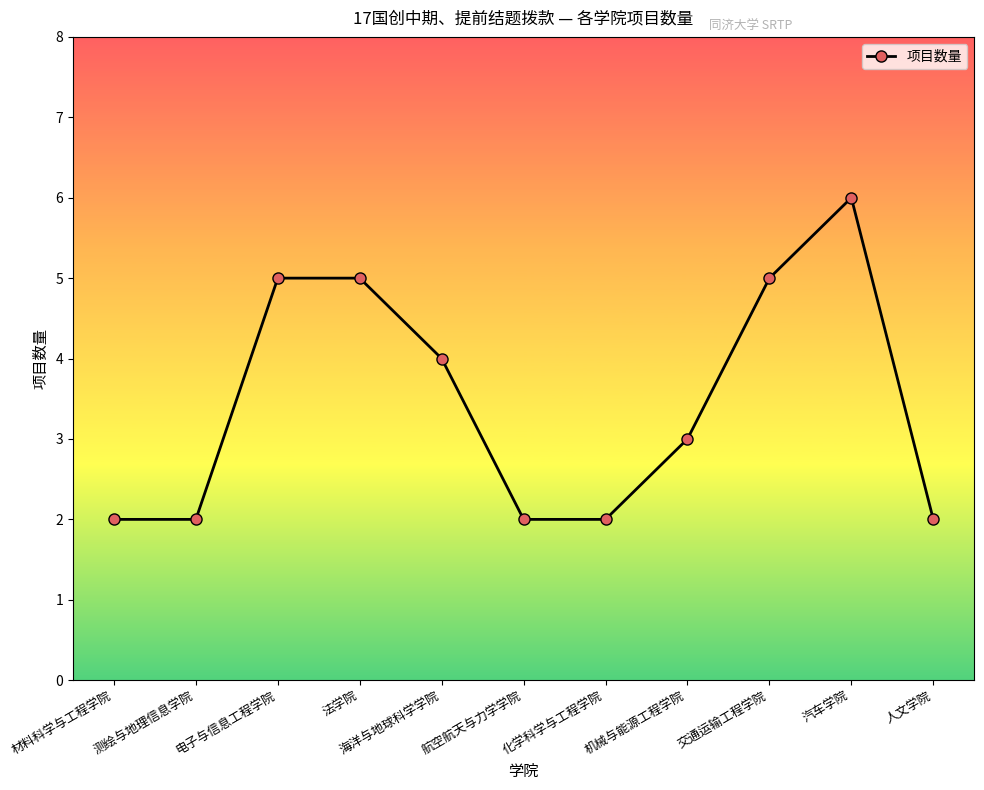

Between 汽车学院 and 化学科学与工程学院, which is larger?

汽车学院